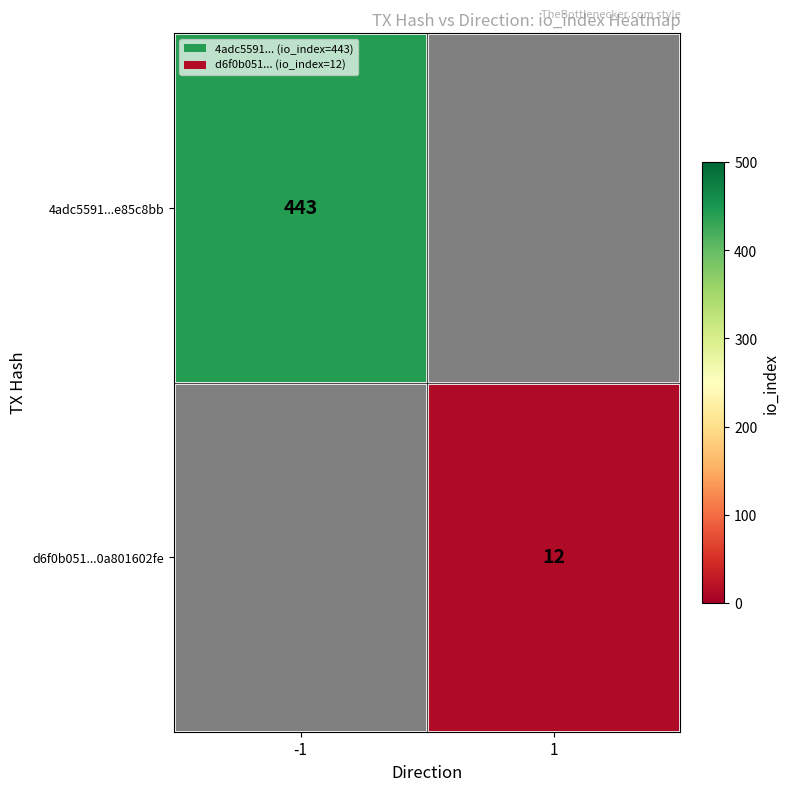

Is it true that d6f0b051...0a801602fe equals 6 at 1?

False